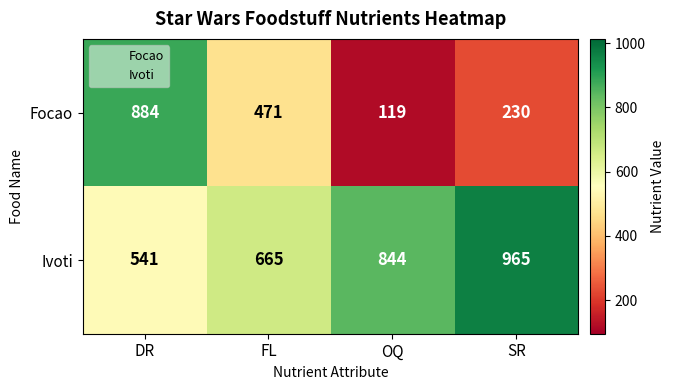

Where does the Focao series first go above 471?

DR